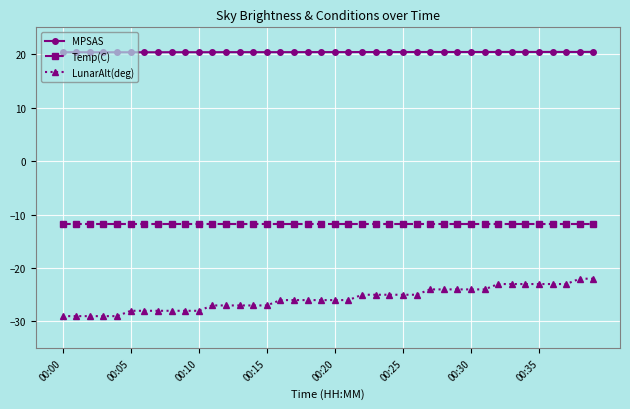

What is the sum of all MPSAS values?

814.9